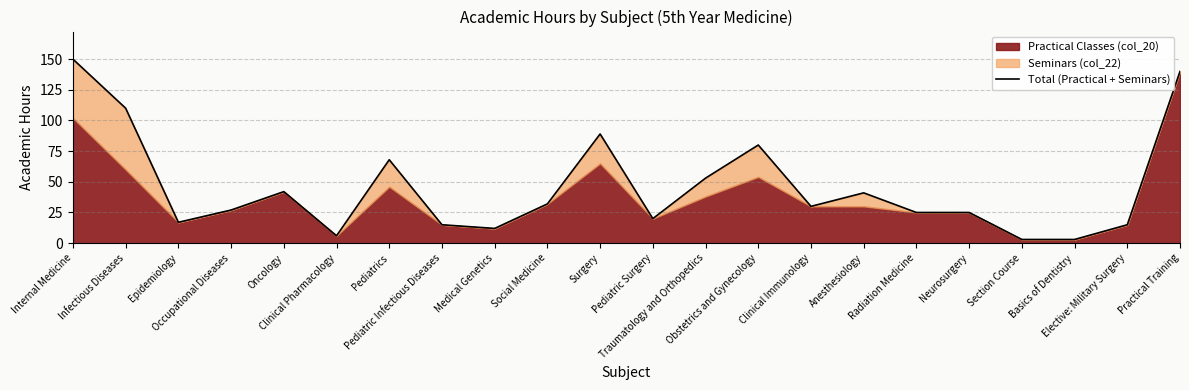

True or false: the data shows 53 at Traumatology and Orthopedics.

True